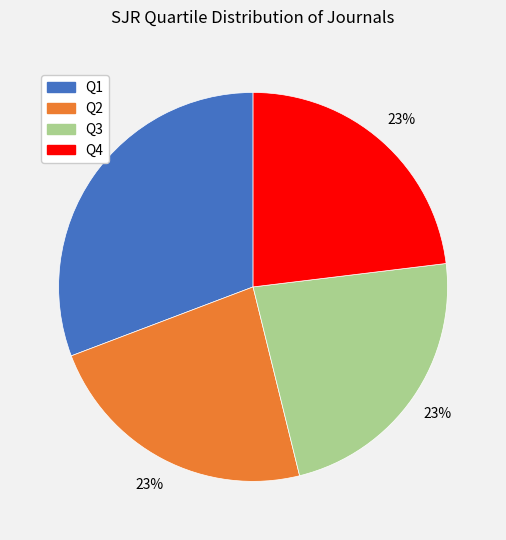

Is the sum of Q4 and Q1 greater than half?

Yes